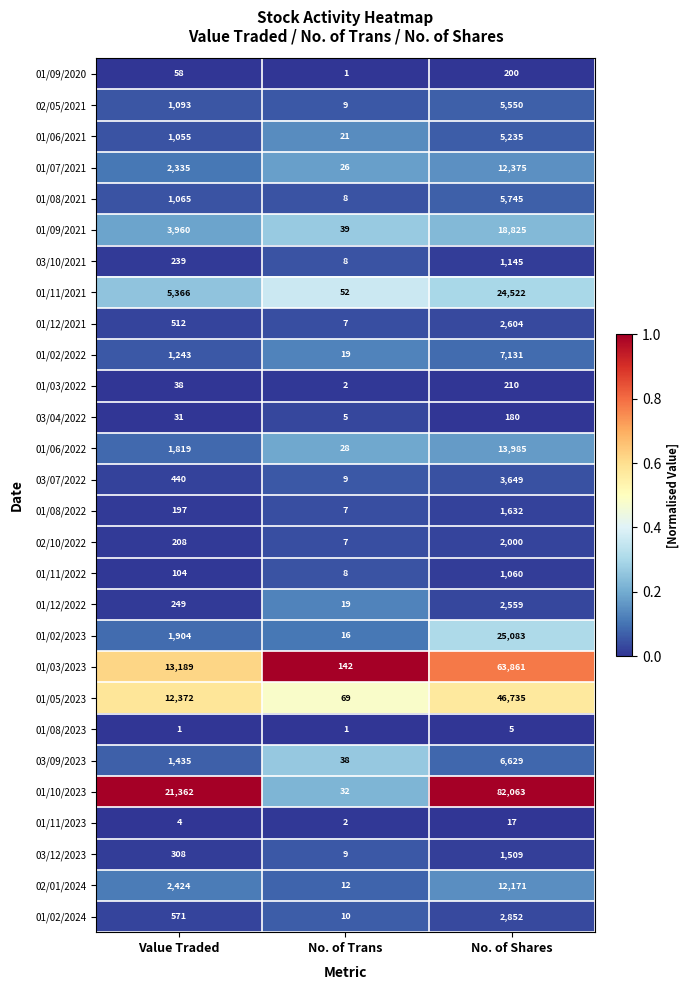

How many categories are shown in the chart?

3